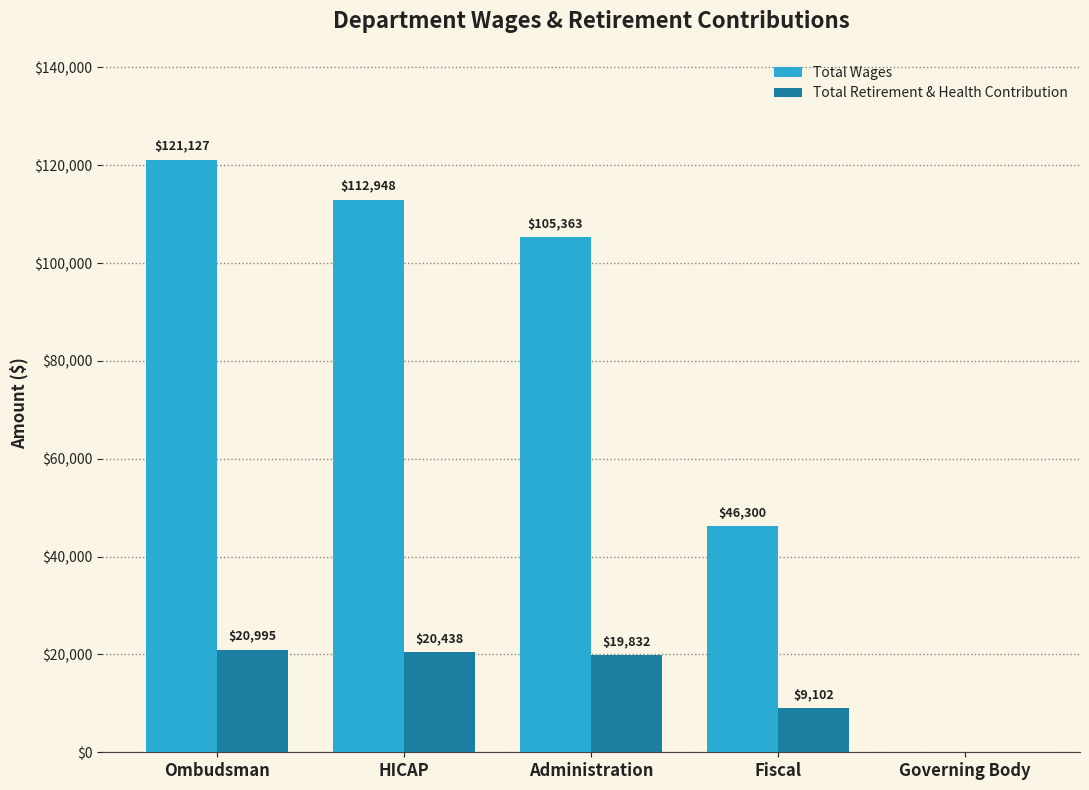

Which series has the largest total across all categories?

Total Wages